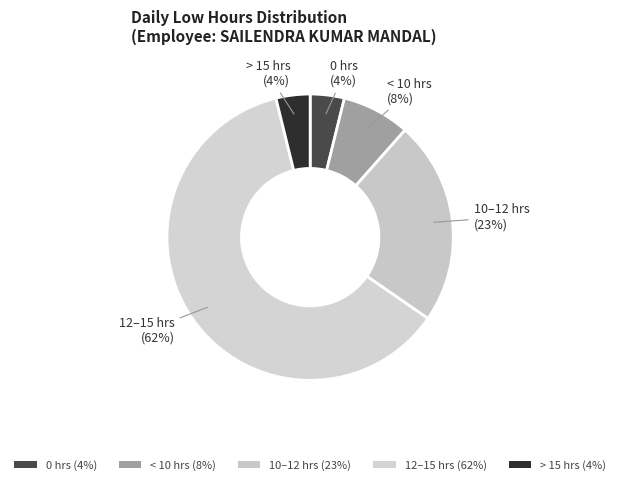

Count the number of slices in the pie.

5